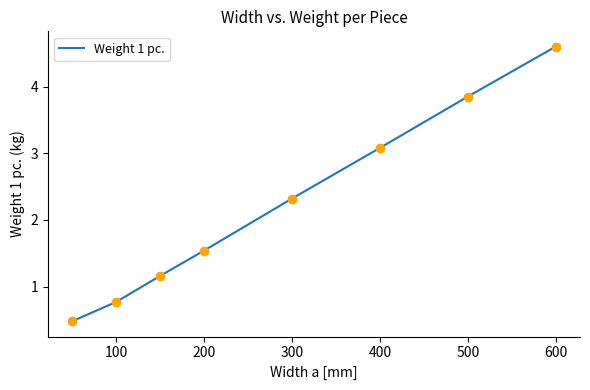

What is the difference between the maximum and second lowest values?

3.8